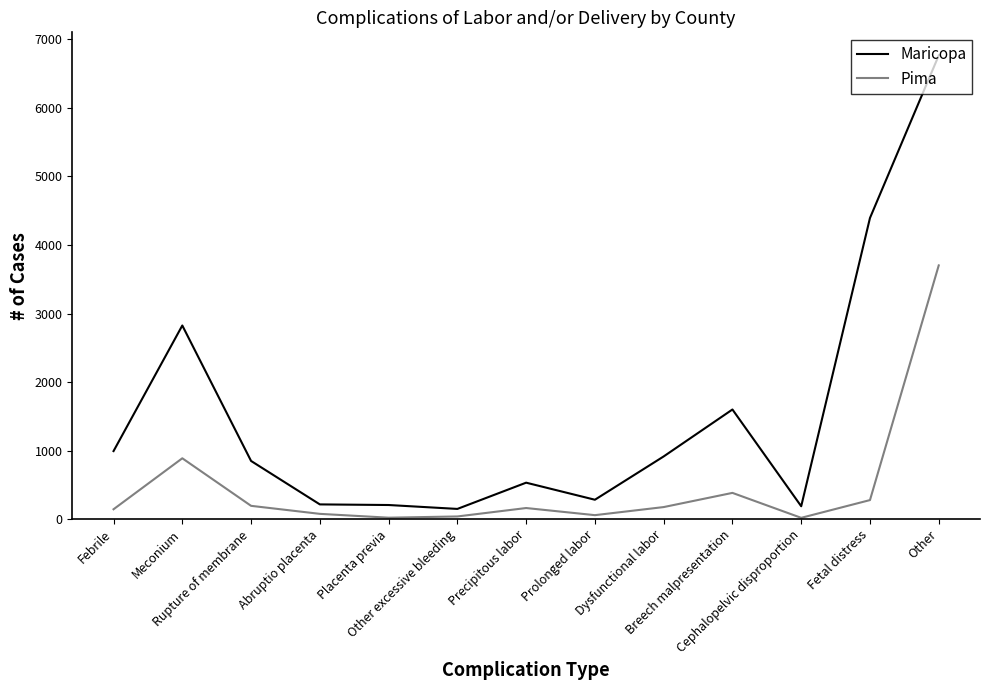

Which label corresponds to the largest value in the chart?

Other